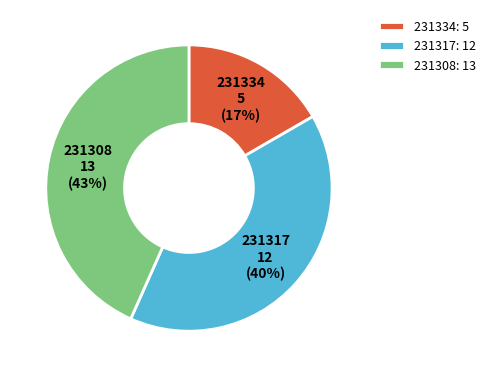

Between 231308 and 231317, which is larger?

231308